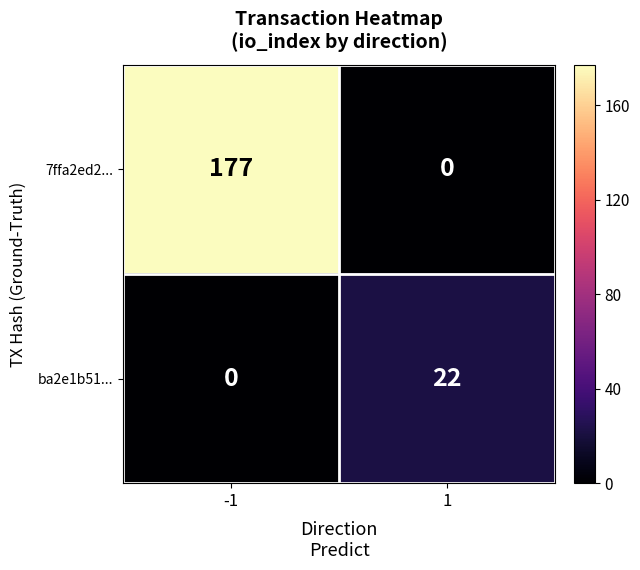

Is it true that 7ffa2ed2... equals 177 at -1?

True